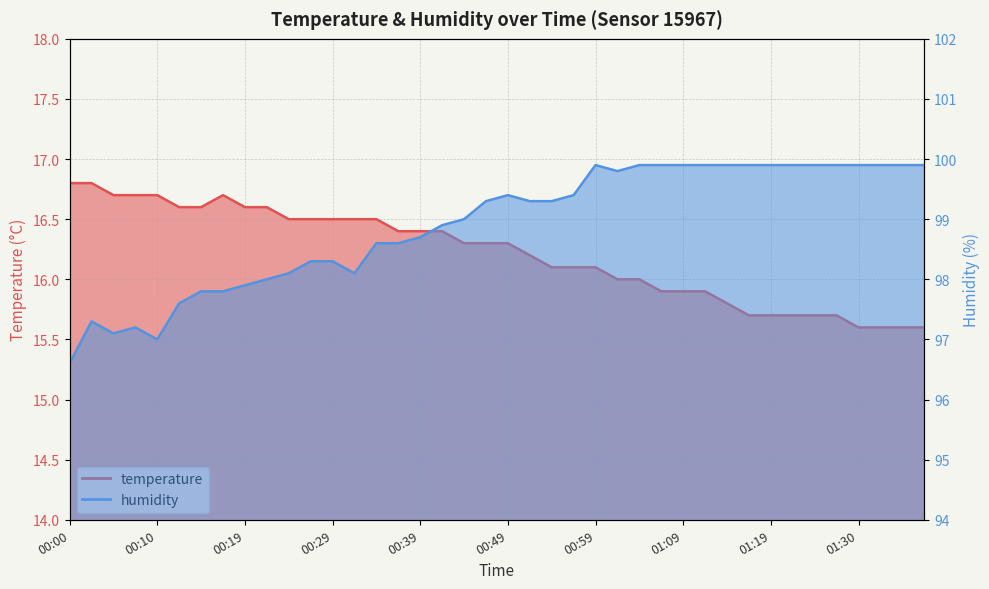

At which label does humidity reach its minimum?

00:00